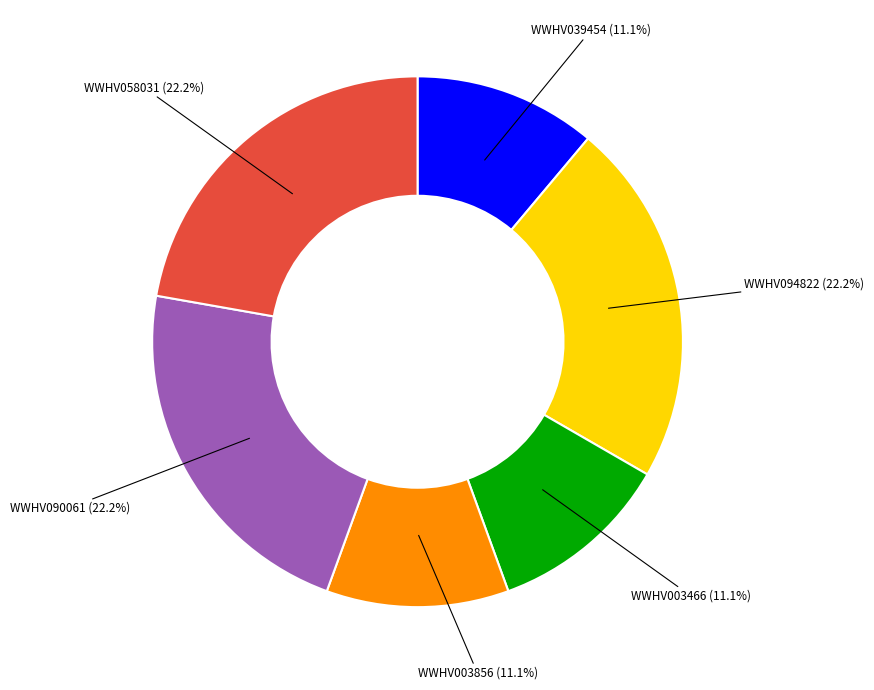

To the nearest percent, what portion does WWHV094822 represent?

22%